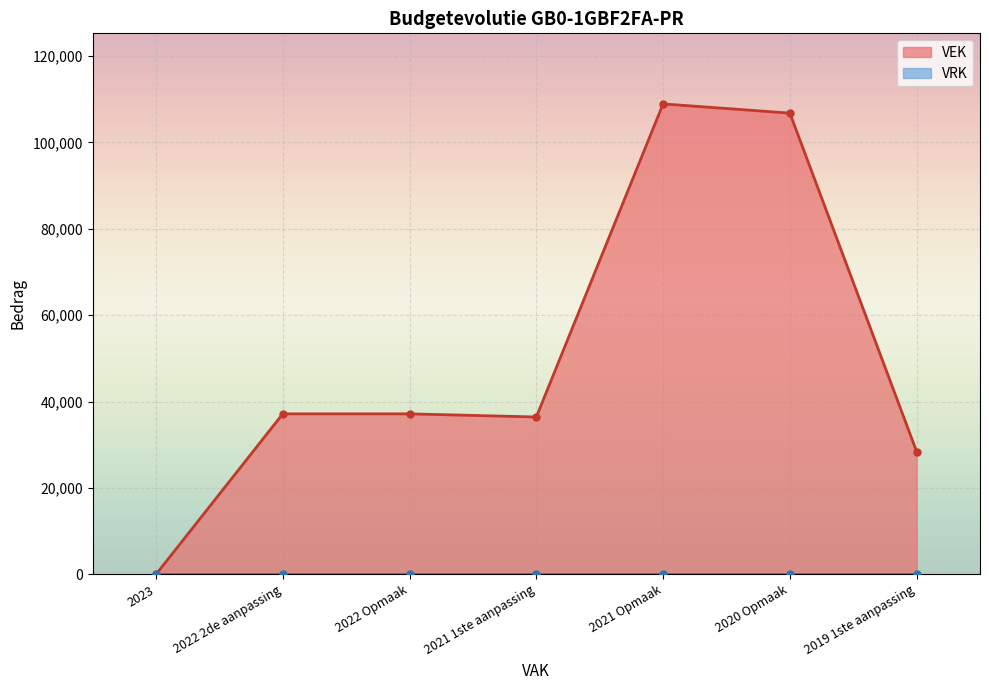

True or false: the data shows 28427 at 2019 1ste aanpassing.

True